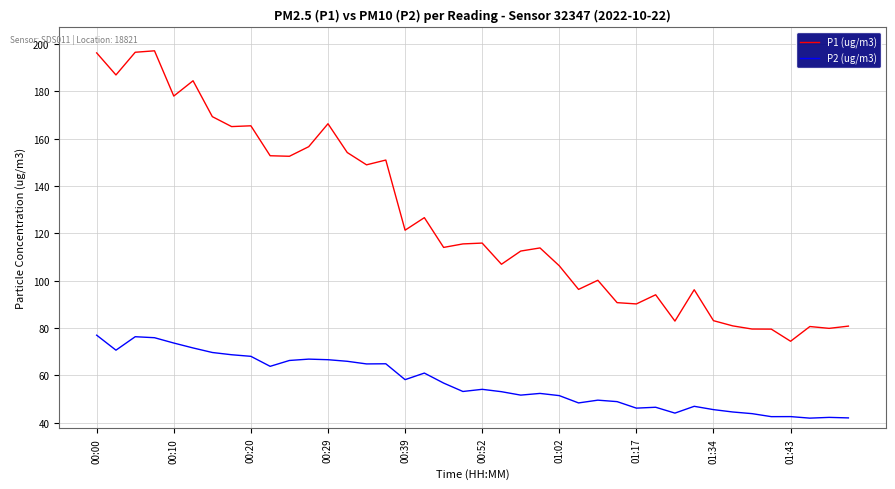

What is the difference between the maximum and minimum values in the P1 (ug/m3) series?

122.8